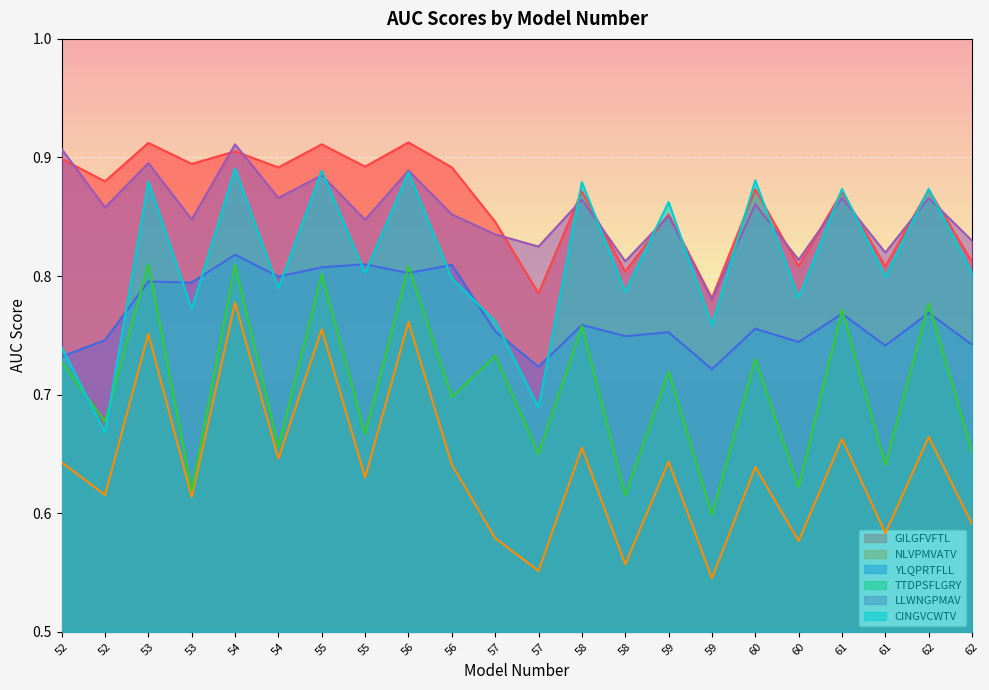

At which category is the sum across all series the highest?

54